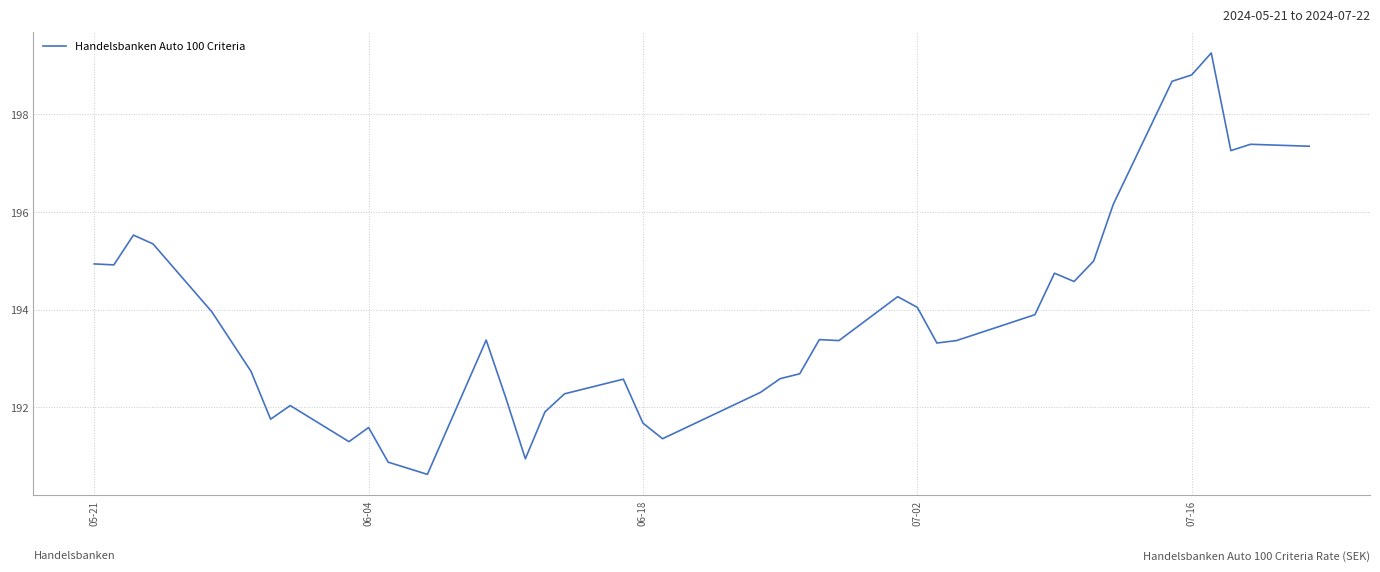

What is the minimum value shown in the chart?

190.6